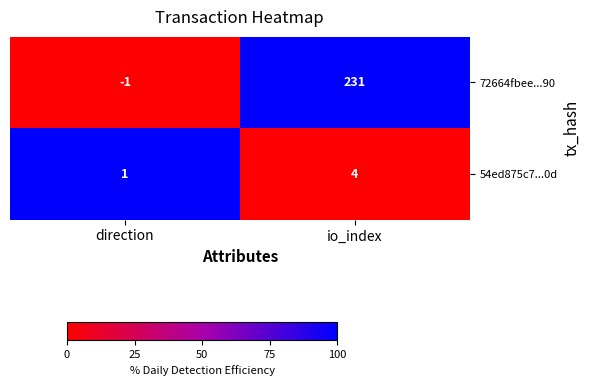

Reading left to right, what are all the values shown in this chart?

72664fbee...90: direction=-1	io_index=231
54ed875c7...0d: direction=1	io_index=4